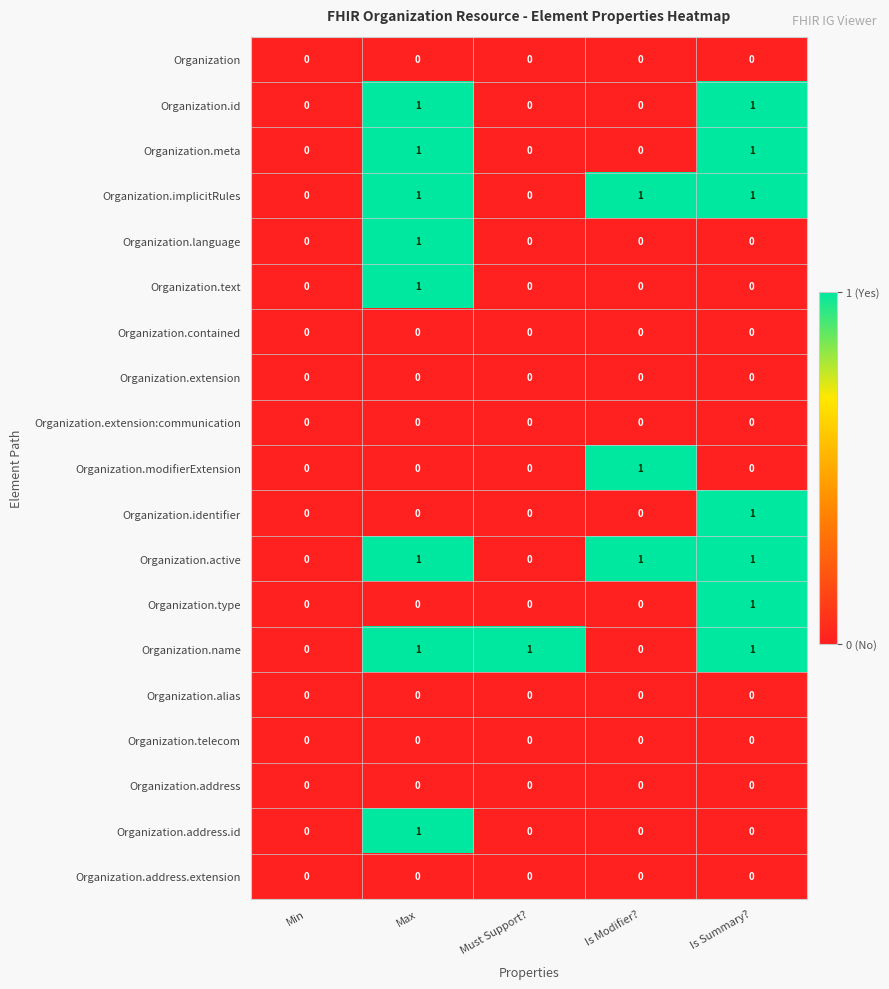

The value of Organization.telecom at Is Modifier? is 0. True or false?

True